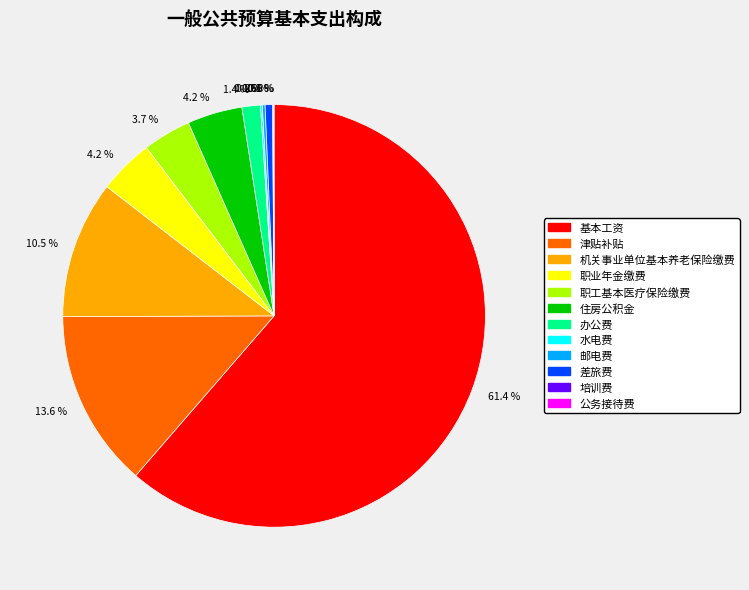

Is there a majority slice in this chart?

Yes